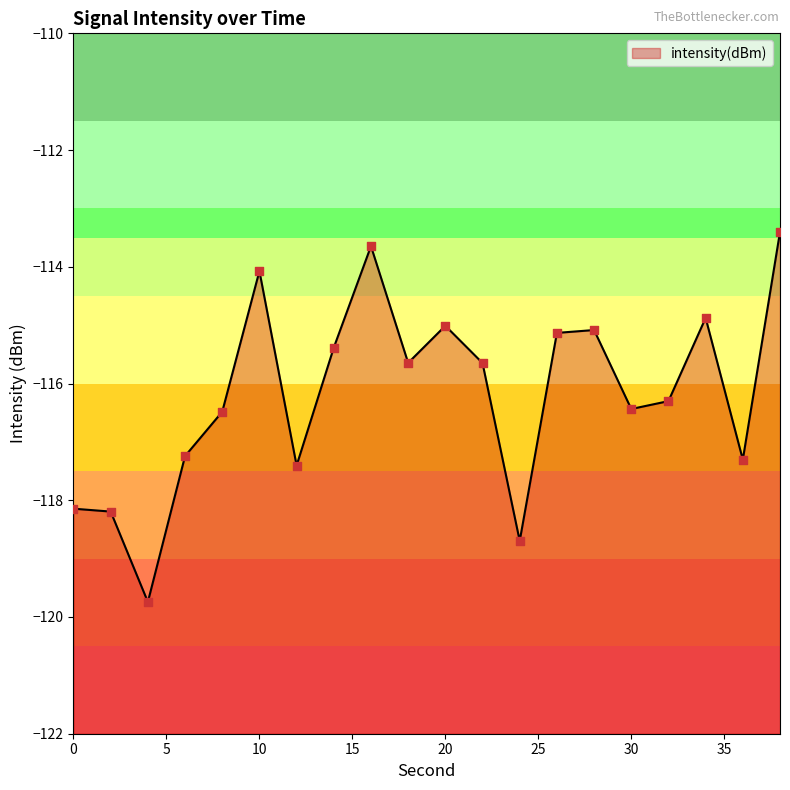

Which has a higher value, 16 or 26?

16